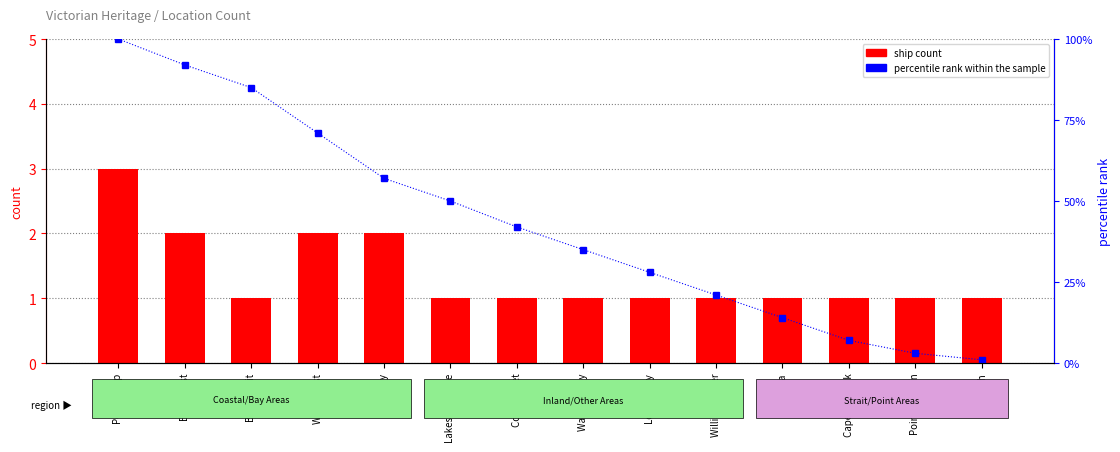

Reading left to right, transcribe all the data shown in this chart.

ship count: 3	2	1	2	2	1	1	1	1	1	1	1	1	1
percentile rank within the sample: 100	92	85	71	57	50	42	35	28	21	14	7	3	1